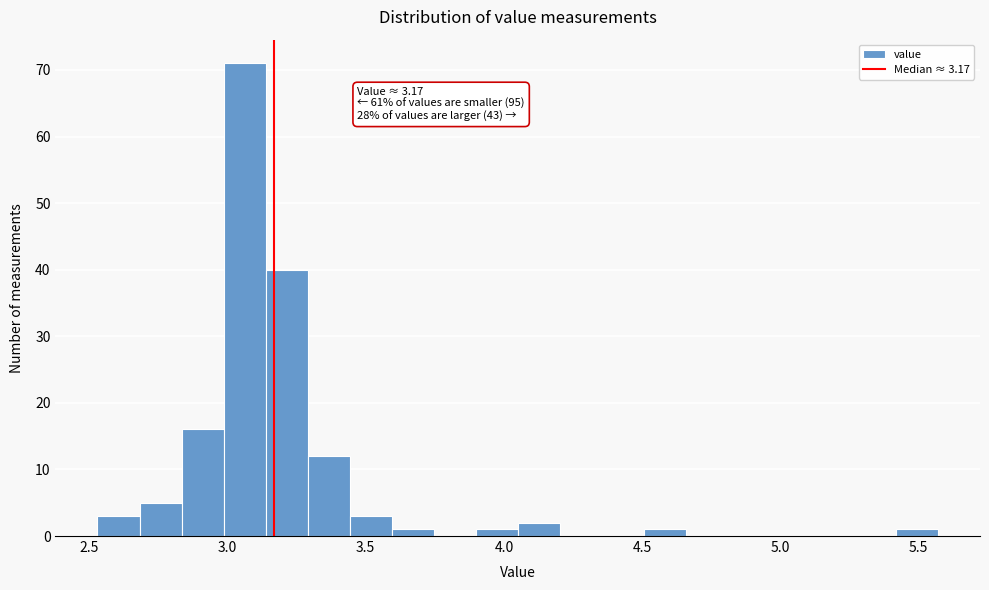

Around what value on the x-axis is the tallest bar? Give the approximate position of its centre, as read against the axis.

3.05